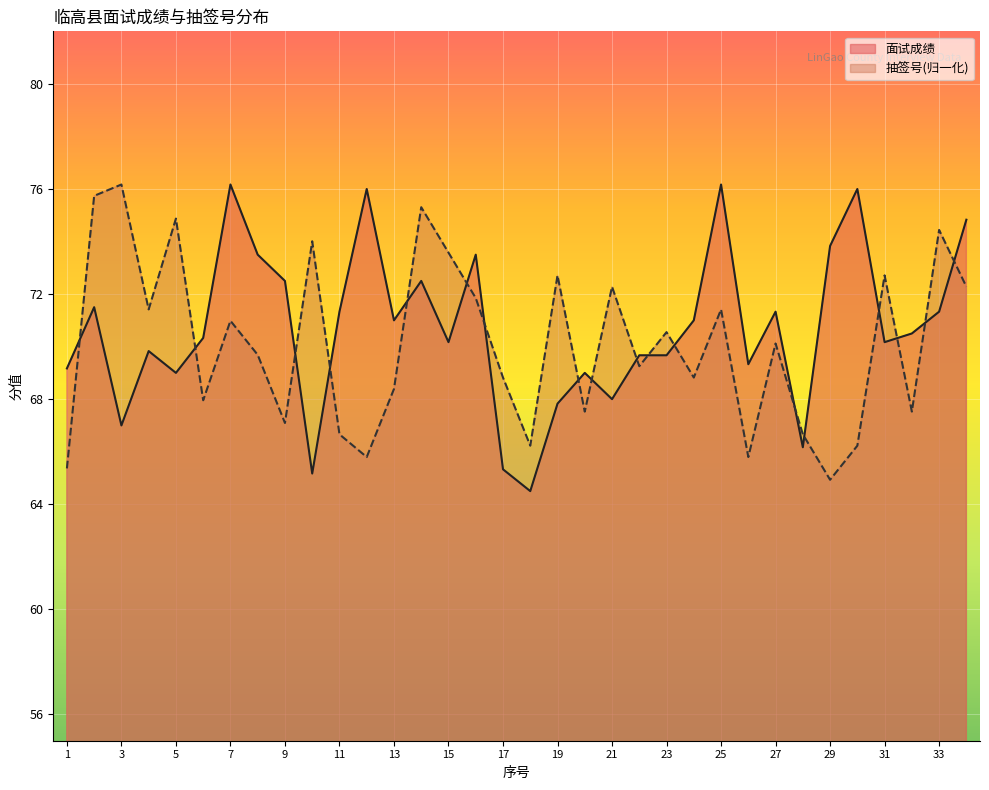

Reading left to right, transcribe all the data shown in this chart.

面试成绩: 1=69.2	2=71.5	3=67.0	4=69.8	5=69.0	6=70.3	7=76.2	8=73.5	9=72.5	10=65.2	11=71.3	12=76.0	13=71.0	14=72.5	15=70.2	16=73.5	17=65.3	18=64.5	19=67.8	20=69.0	21=68.0	22=69.7	23=69.7	24=71.0	25=76.2	26=69.3	27=71.3	28=66.2	29=73.8	30=76.0	31=70.2	32=70.5	33=71.3	34=74.8
抽签号: 1=65.4	2=75.7	3=76.2	4=71.4	5=74.9	6=68.0	7=71.0	8=69.7	9=67.1	10=74.0	11=66.7	12=65.8	13=68.4	14=75.3	15=73.6	16=71.8	17=68.8	18=66.2	19=72.7	20=67.5	21=72.3	22=69.3	23=70.6	24=68.8	25=71.4	26=65.8	27=70.1	28=66.7	29=64.9	30=66.2	31=72.7	32=67.5	33=74.4	34=72.3